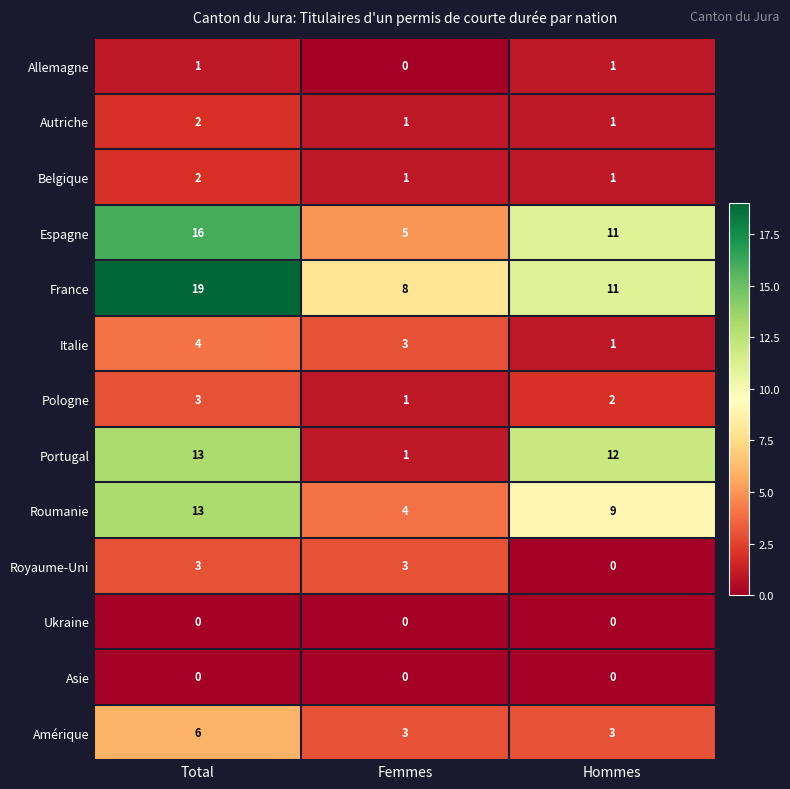

The value of Royaume-Uni at Femmes is 3. True or false?

True